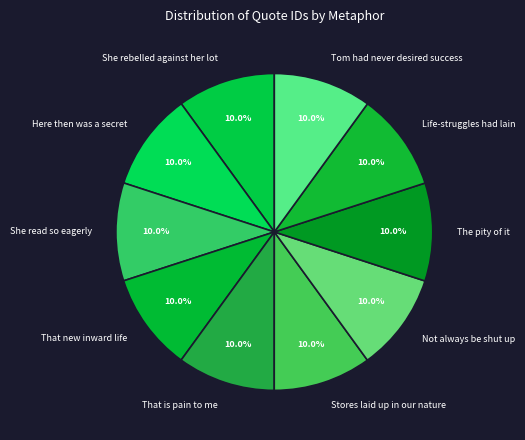

What portion of the pie excludes Life-struggles had lain?

90.0%